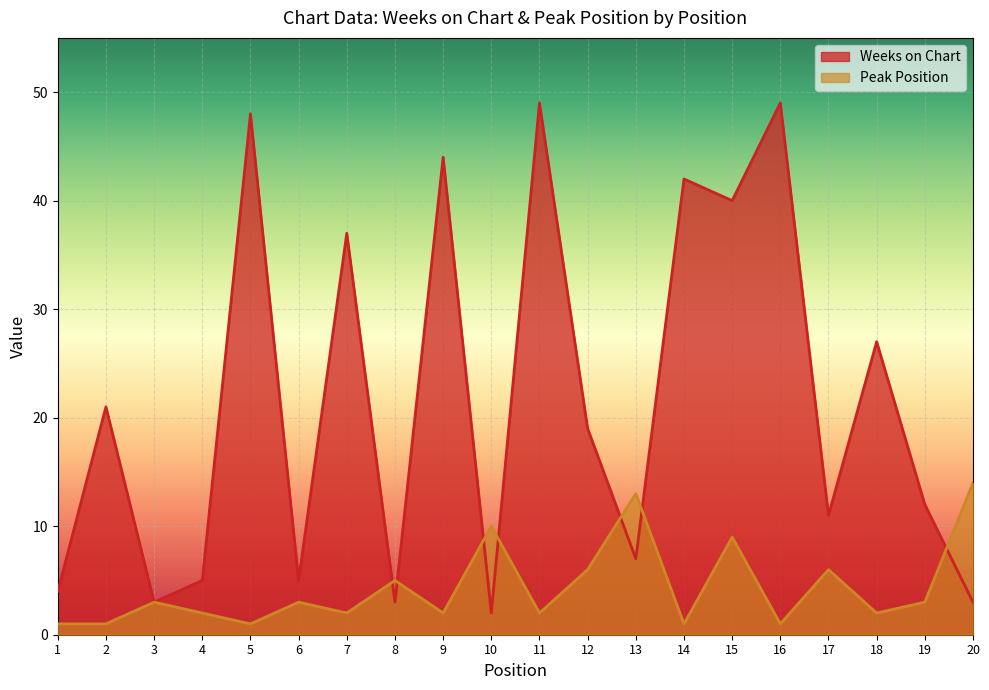

The value of Peak Position at 11 is 3. True or false?

False